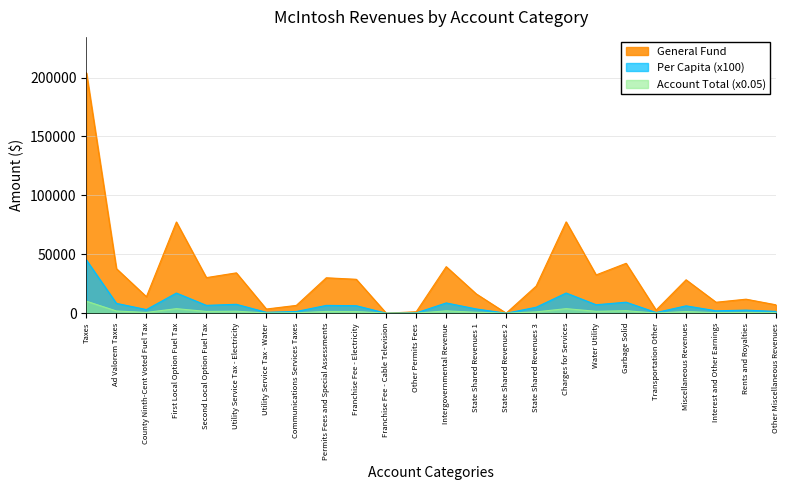

What is the label of the 10th point from the right?

State Shared Revenues 2